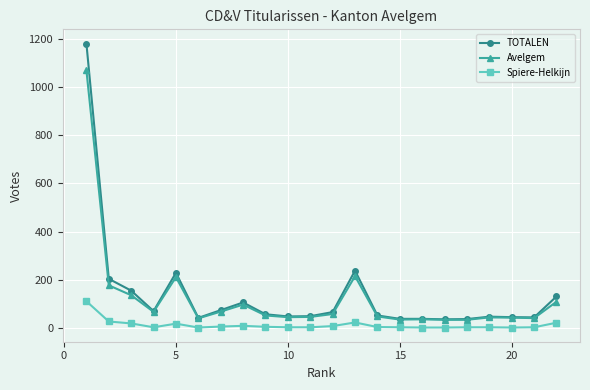

Rank the series by their maximum value, from lowest to highest.

Spiere-Helkijn, Avelgem, TOTALEN